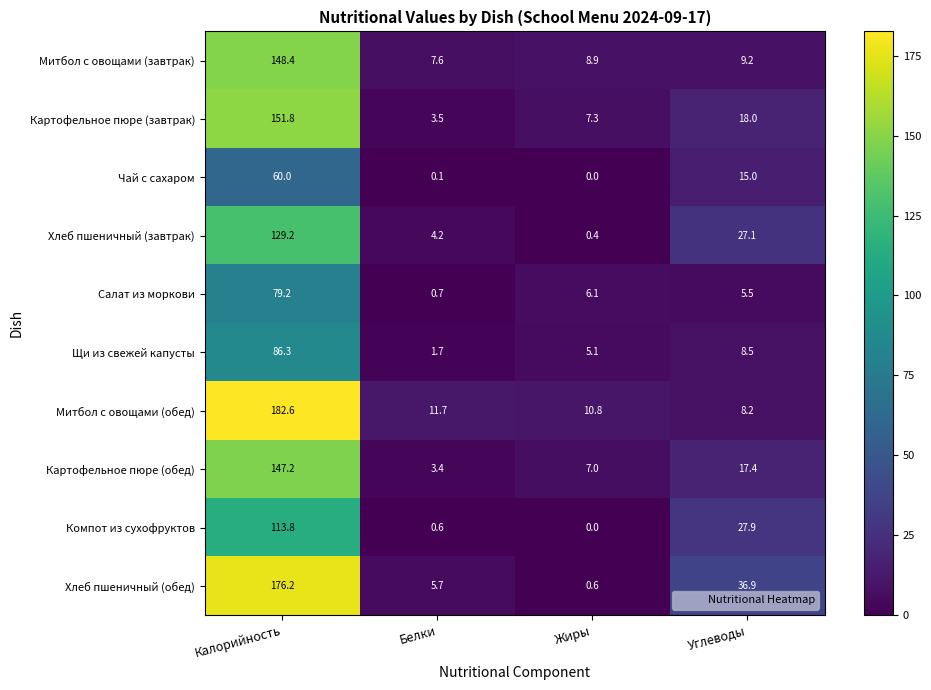

Read the Хлеб пшеничный (завтрак) value at Жиры.

0.4